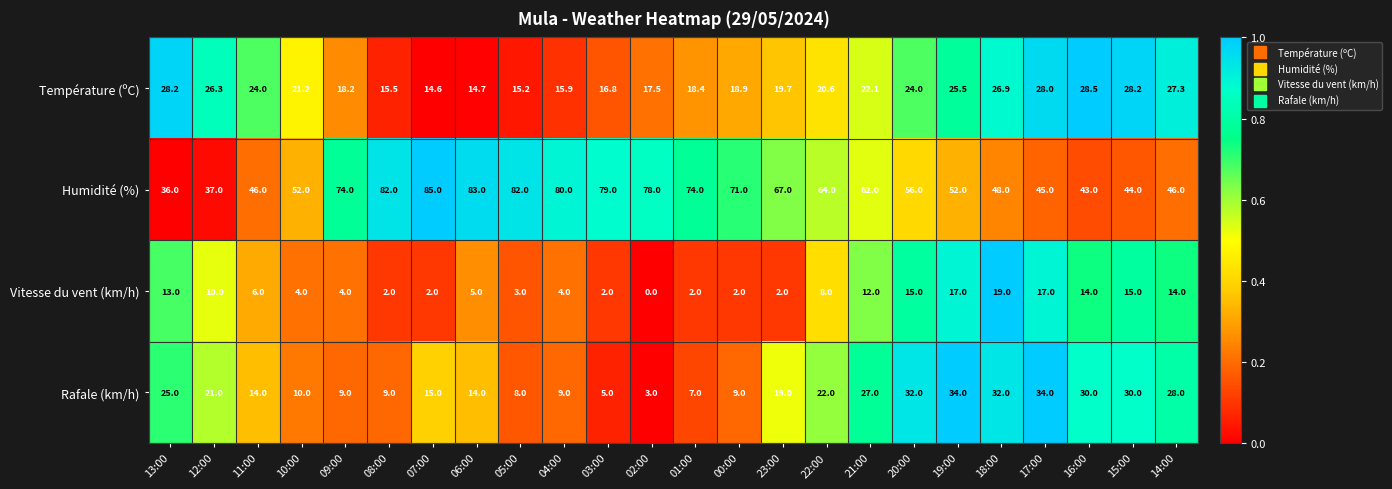

What value does the Vitesse du vent (km/h) series have at 00:00?

2.0